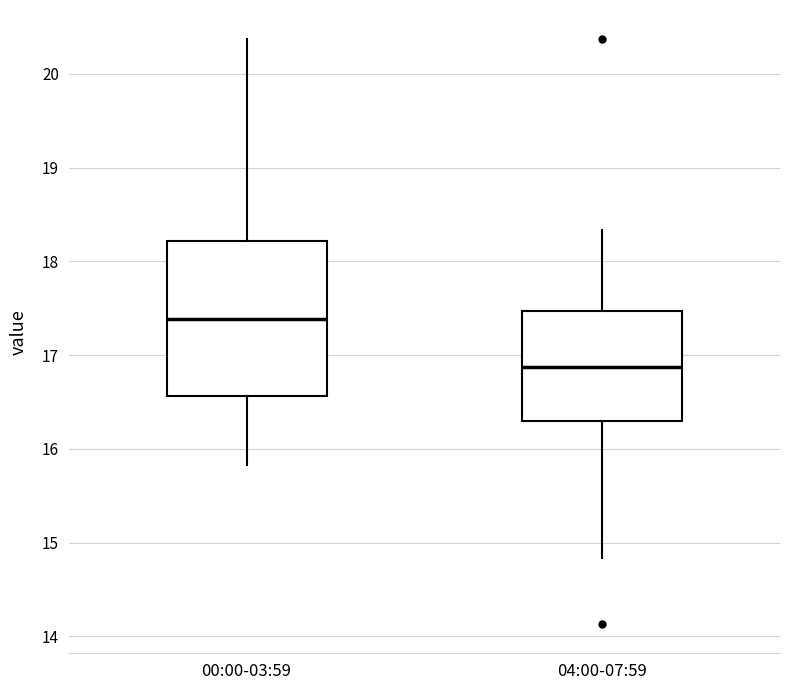

Where does the lower whisker of the box for 04:00-07:59 end on the y-axis? The values are not printed on the chart, so give them approximately, as read against the axis.

14.8